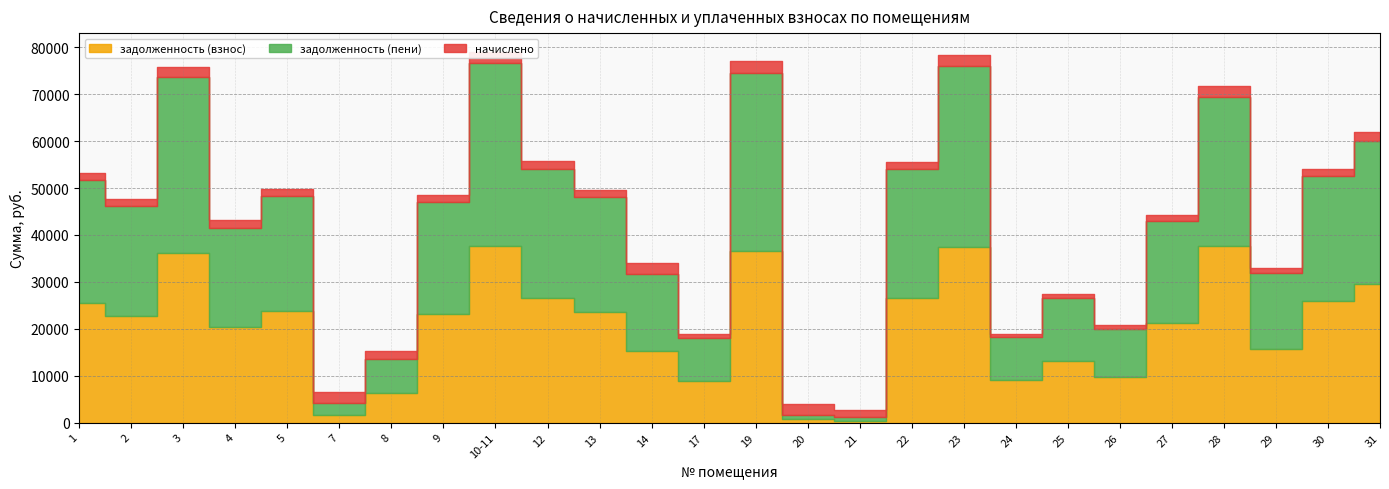

Reading right to left, what are all the values shown in this chart?

задолженность (взнос): 31=29565.8	30=25855.5	29=15725.3	28=37575.6	27=21143.8	26=9799.2	25=13059.9	24=9011.1	23=37399.0	22=26562.1	21=248.0	20=733.1	19=36543.6	17=8821.2	14=15243.8	13=23676.2	12=26621.0	10-11=37752.3	9=23146.1	8=6376.4	7=1532.5	5=23735.1	4=20333.3	3=36221.1	2=22733.8	1=25443.1
задолженность (пени): 31=30499.6	30=26672.0	29=16222.0	28=31782.2	27=21811.6	26=10204.7	25=13480.3	24=9295.7	23=38580.1	22=27400.9	21=992.0	20=809.4	19=37907.0	17=9254.5	14=16430.5	13=24424.0	12=27461.8	10-11=38944.6	9=23877.1	8=7219.0	7=2695.0	5=24484.7	4=21185.2	3=37365.0	2=23451.7	1=26246.6
начислено: 31=1867.4	30=1633.1	29=993.2	28=2373.4	27=1335.5	26=811.0	25=840.7	24=569.2	23=2362.2	22=1677.7	21=1488.0	20=2384.5	19=2726.8	17=866.8	14=2373.4	13=1495.4	12=1681.4	10-11=2384.5	9=1462.0	8=1685.2	7=2325.0	5=1499.2	4=1703.8	3=2287.8	2=1435.9	1=1607.0